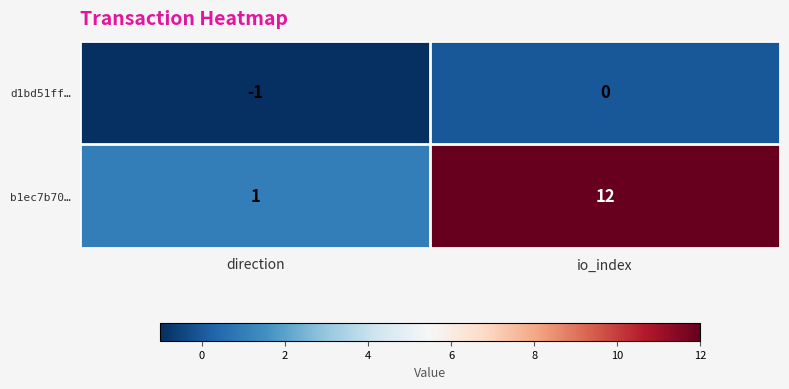

What is the highest value of the b1ec7b70… series?

12